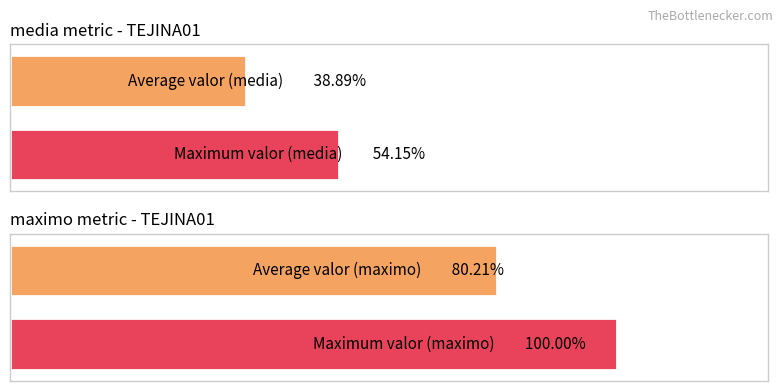

True or false: maximo has a value of 6.8 at 2013-01-02.

False